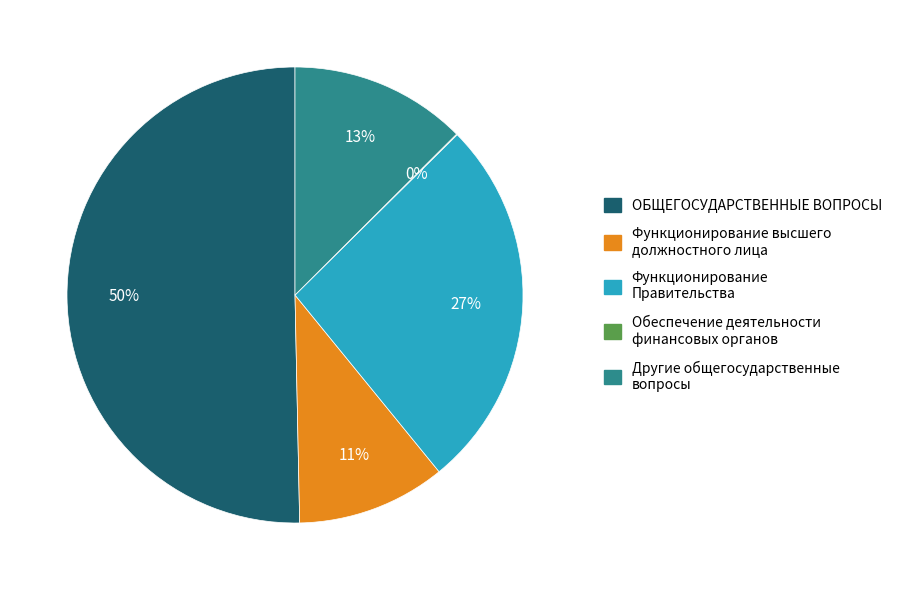

Which category has the biggest portion of the pie?

ОБЩЕГОСУДАРСТВЕННЫЕ ВОПРОСЫ